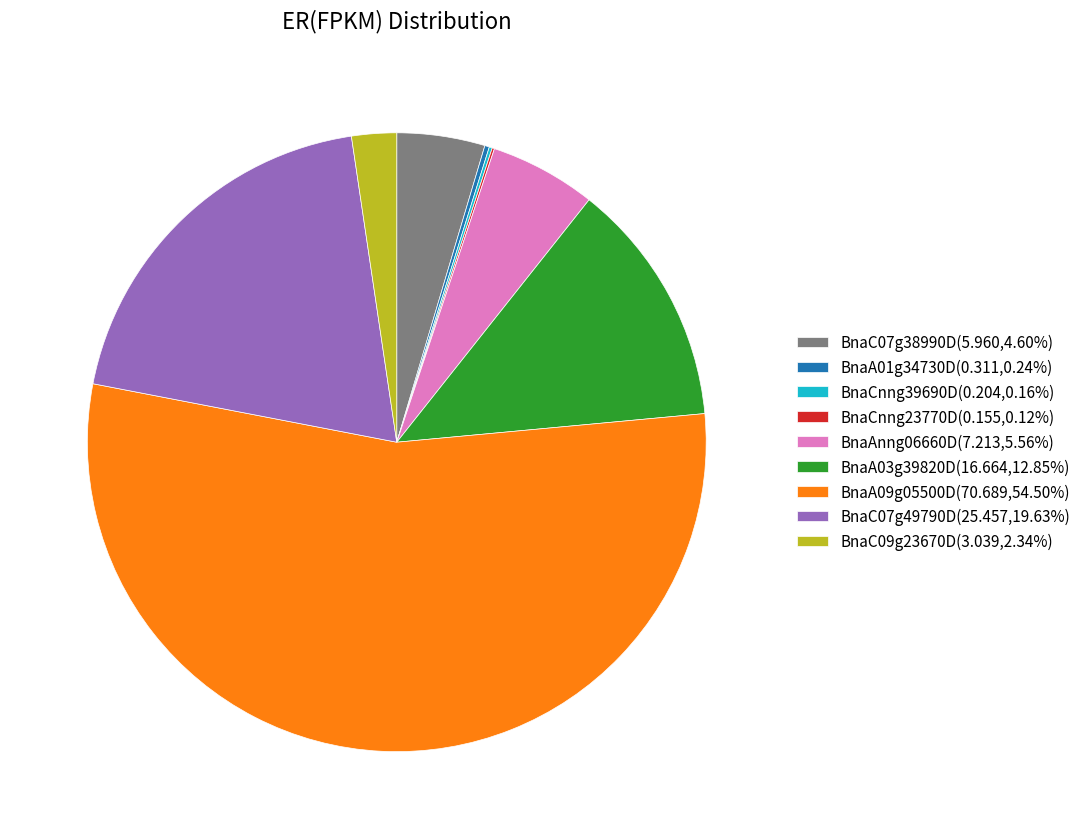

Do BnaAnng06660D(7.213,5.56%) and BnaA09g05500D(70.689,54.50%) together represent more than half of the pie?

Yes